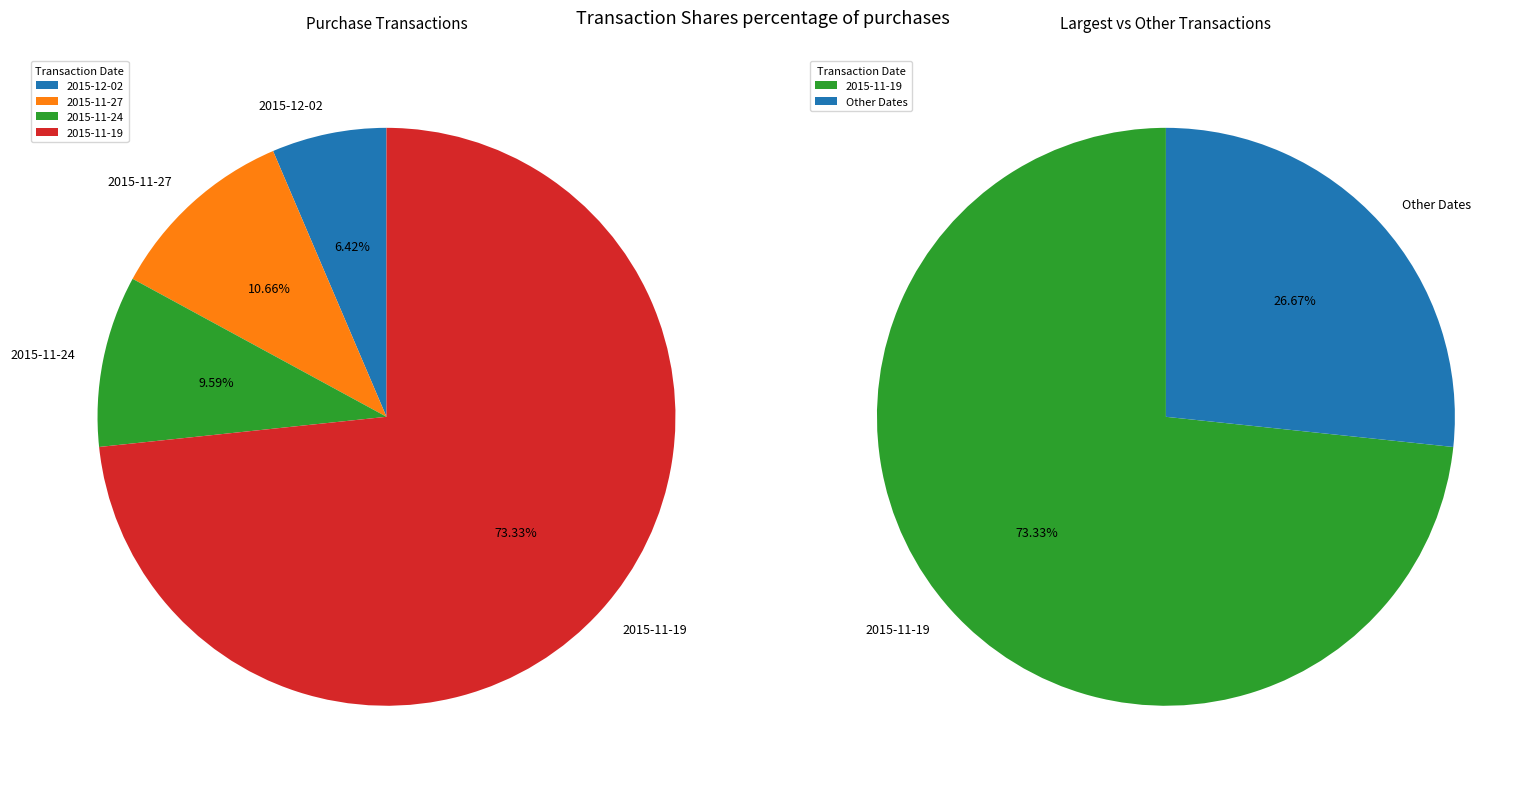

Count the number of slices in the pie.

4